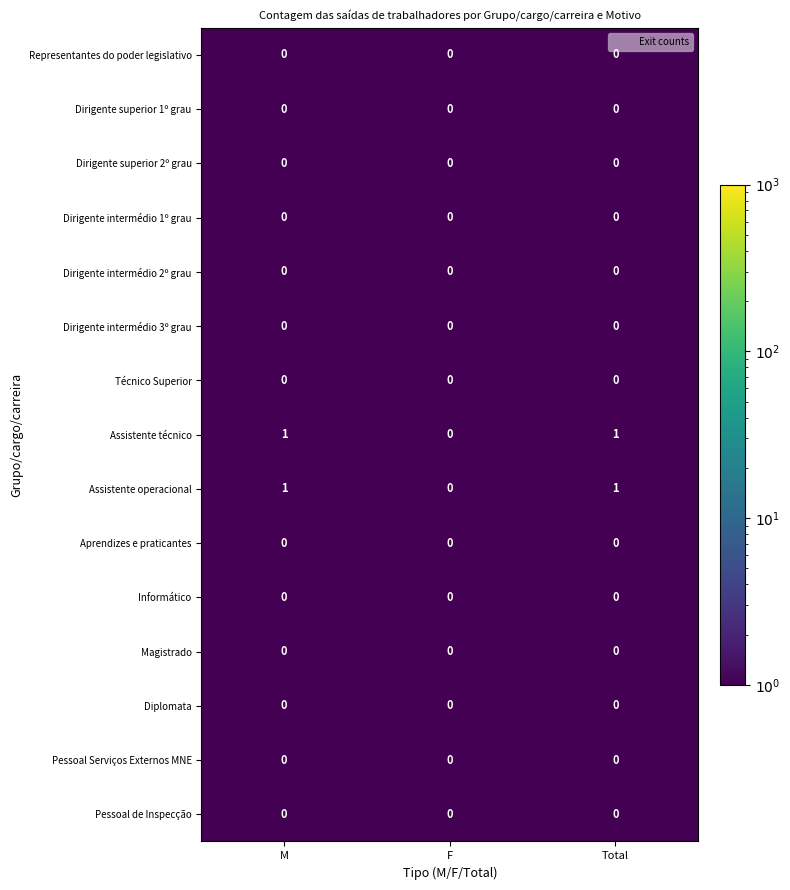

True or false: Dirigente superior 1º grau has a value of 0 at M.

True